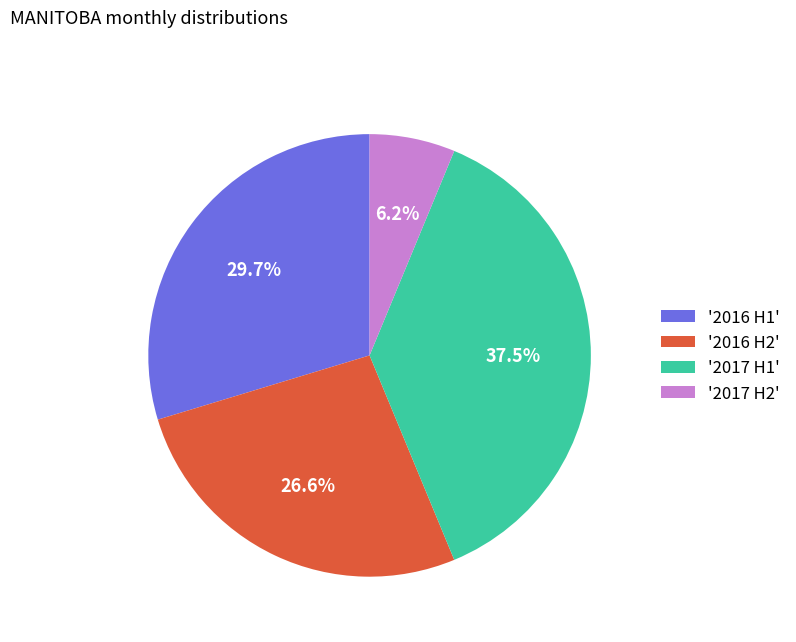

Is there a majority slice in this chart?

No